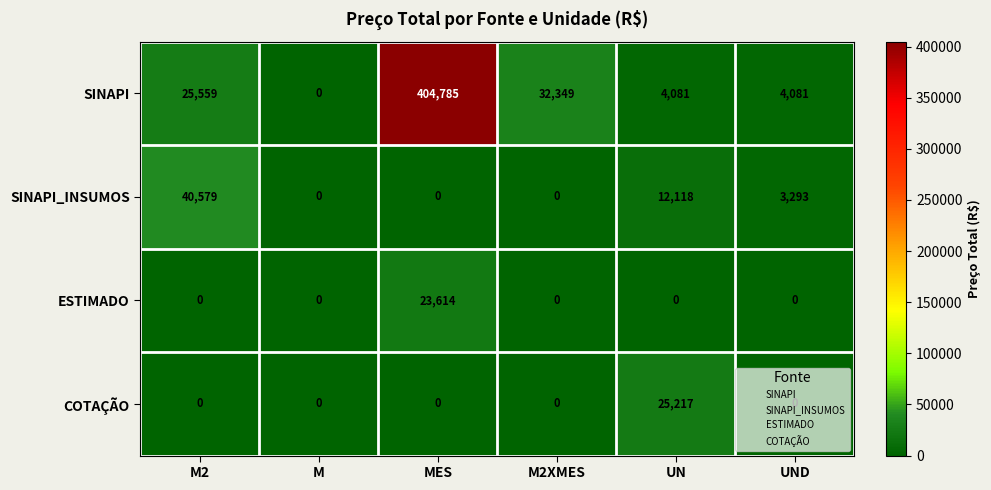

Rank the series by their maximum value, from lowest to highest.

ESTIMADO, COTAÇÃO, SINAPI_INSUMOS, SINAPI